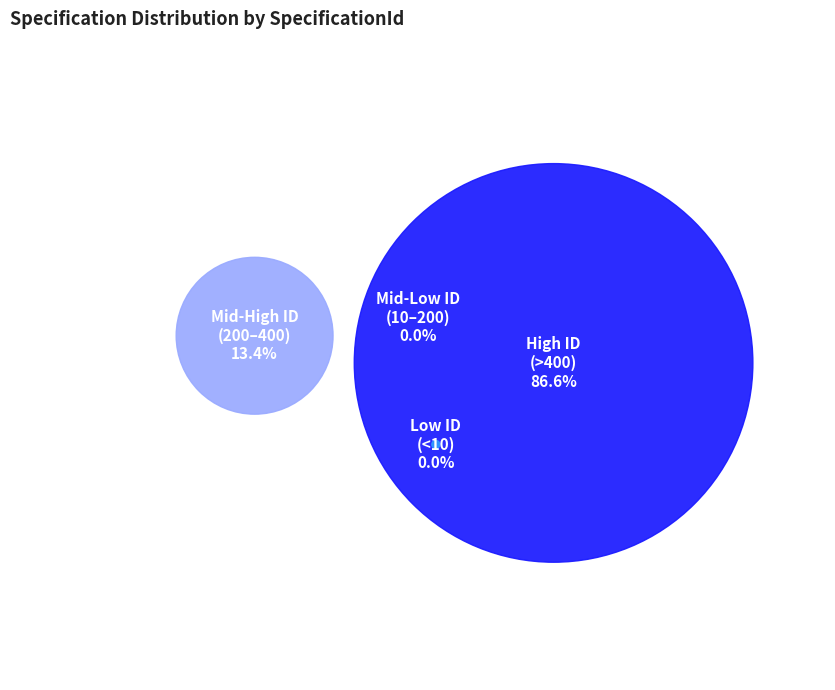

The AMS 2759/5 slice represents 1% of the pie. True or false?

False